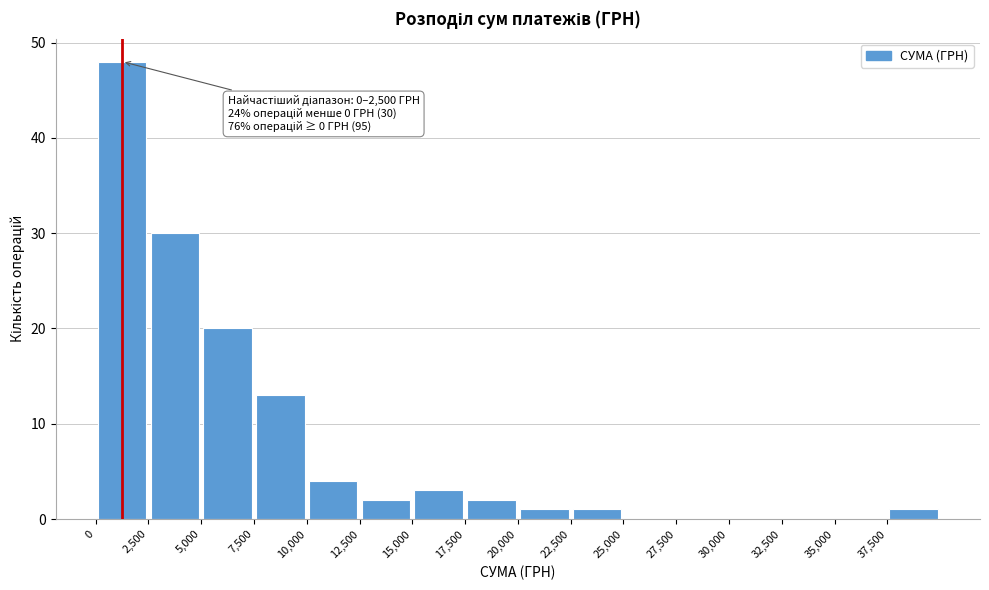

Which range on the x-axis has the tallest bar?

0 to 2500